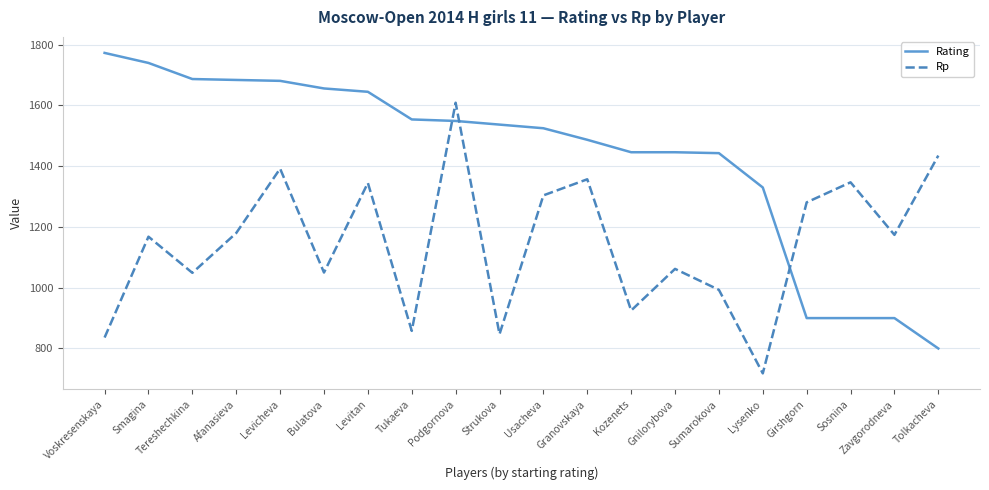

The Rp series shows 721 at Levicheva. True or false?

False